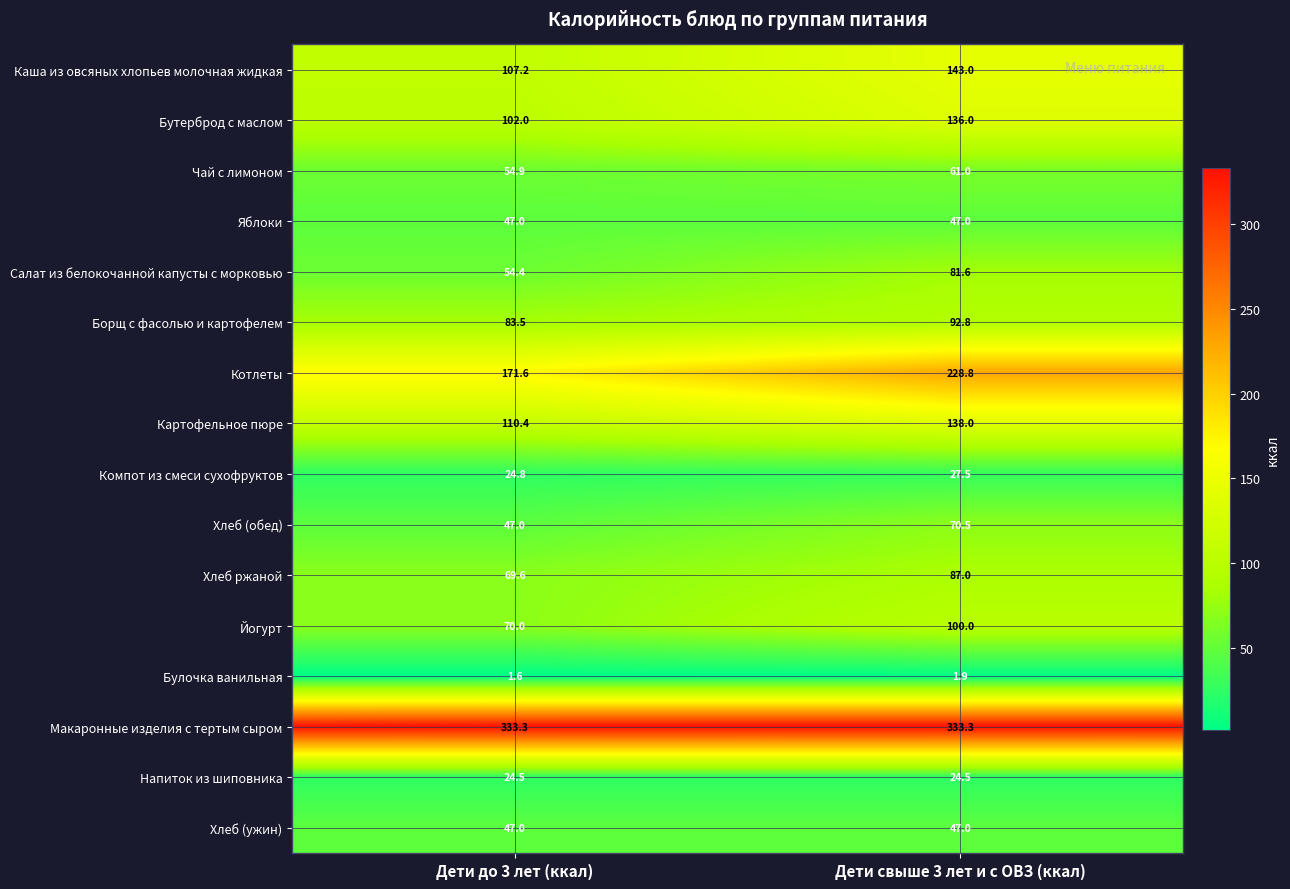

What is the difference between the highest and lowest values at Дети до 3 лет (ккал)?

331.7